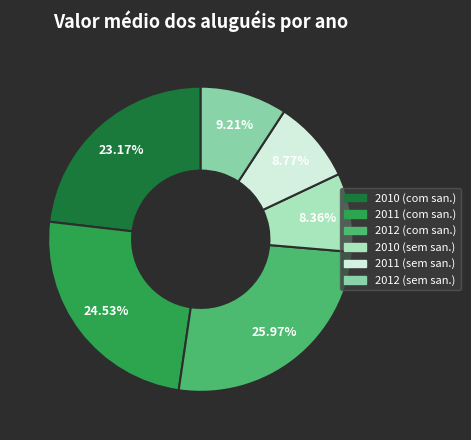

Is there a majority slice in this chart?

No